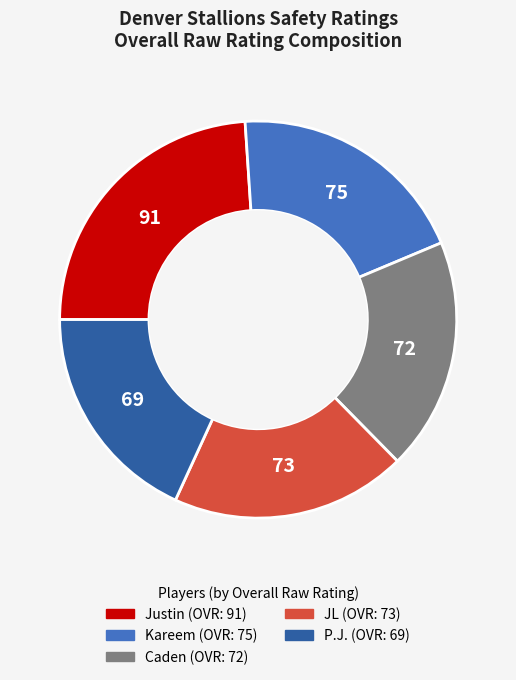

Is there any slice that represents more than half of the pie?

No